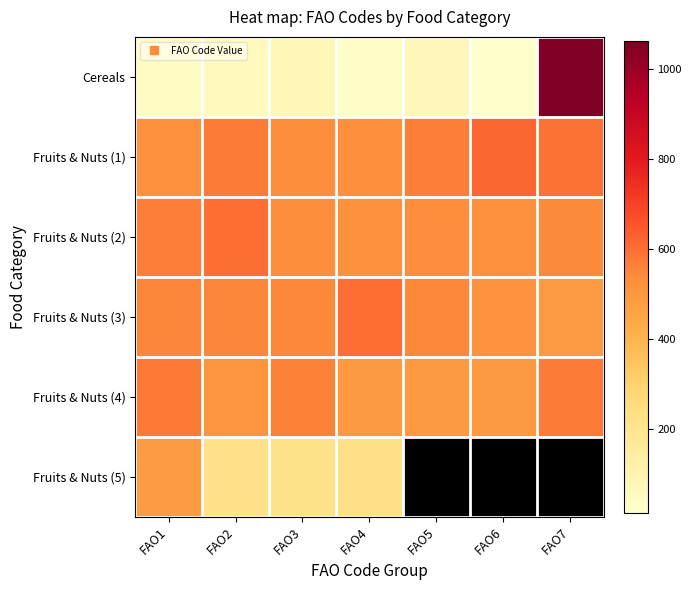

The Fruits & Nuts (1) series shows 189.0 at FAO2. True or false?

False